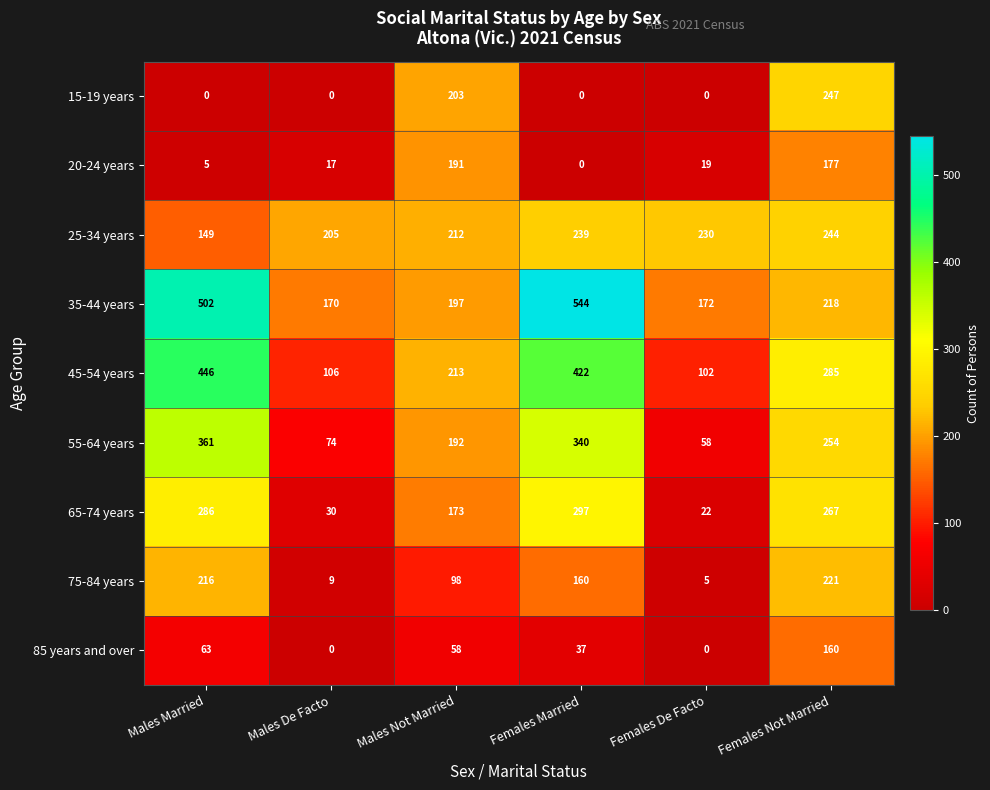

What is the sum of the 25-34 years values at Males Married and Females De Facto?

379